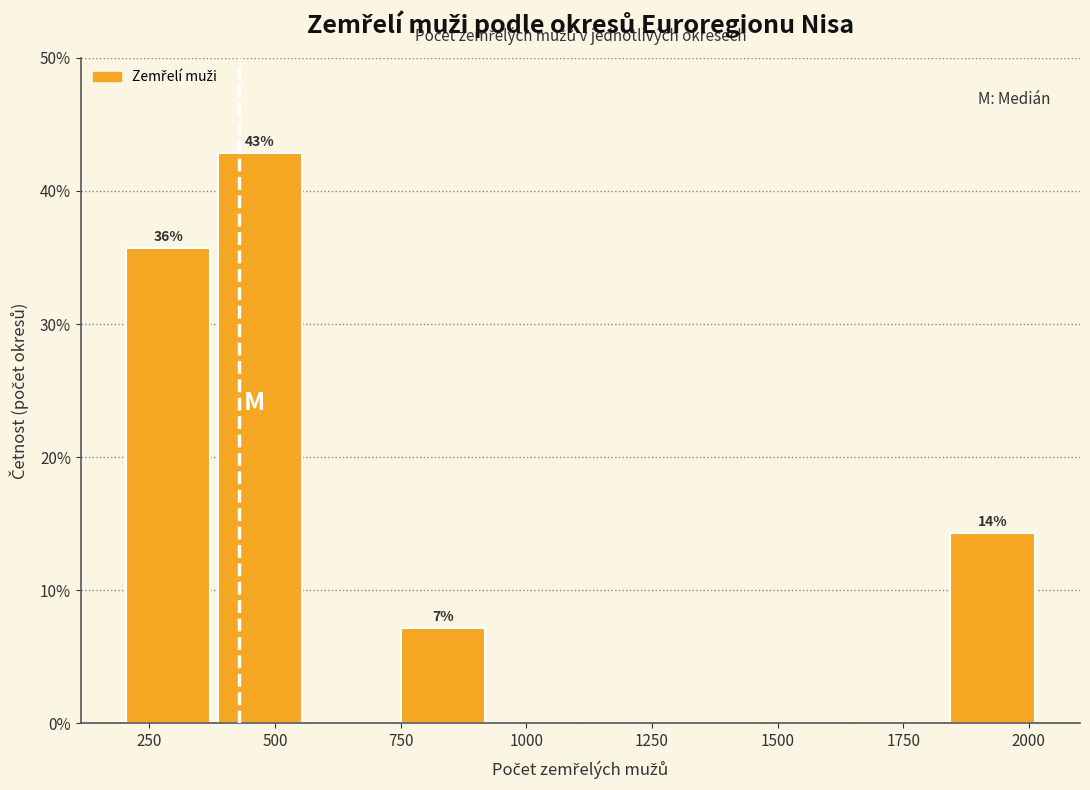

Around what value on the x-axis is the tallest bar? Give the approximate position of its centre, as read against the axis.

450